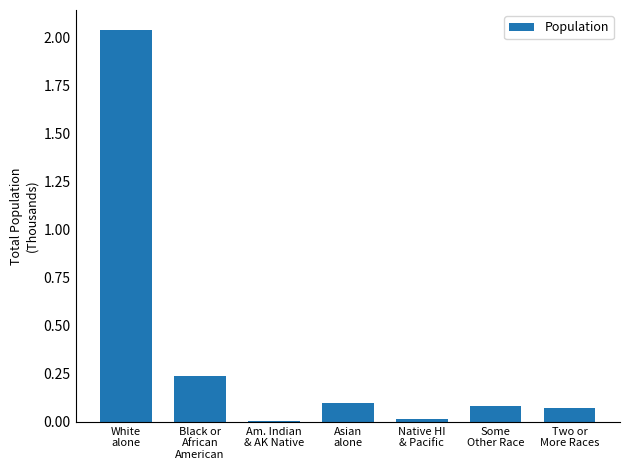

What is the sum of all values?

2.6